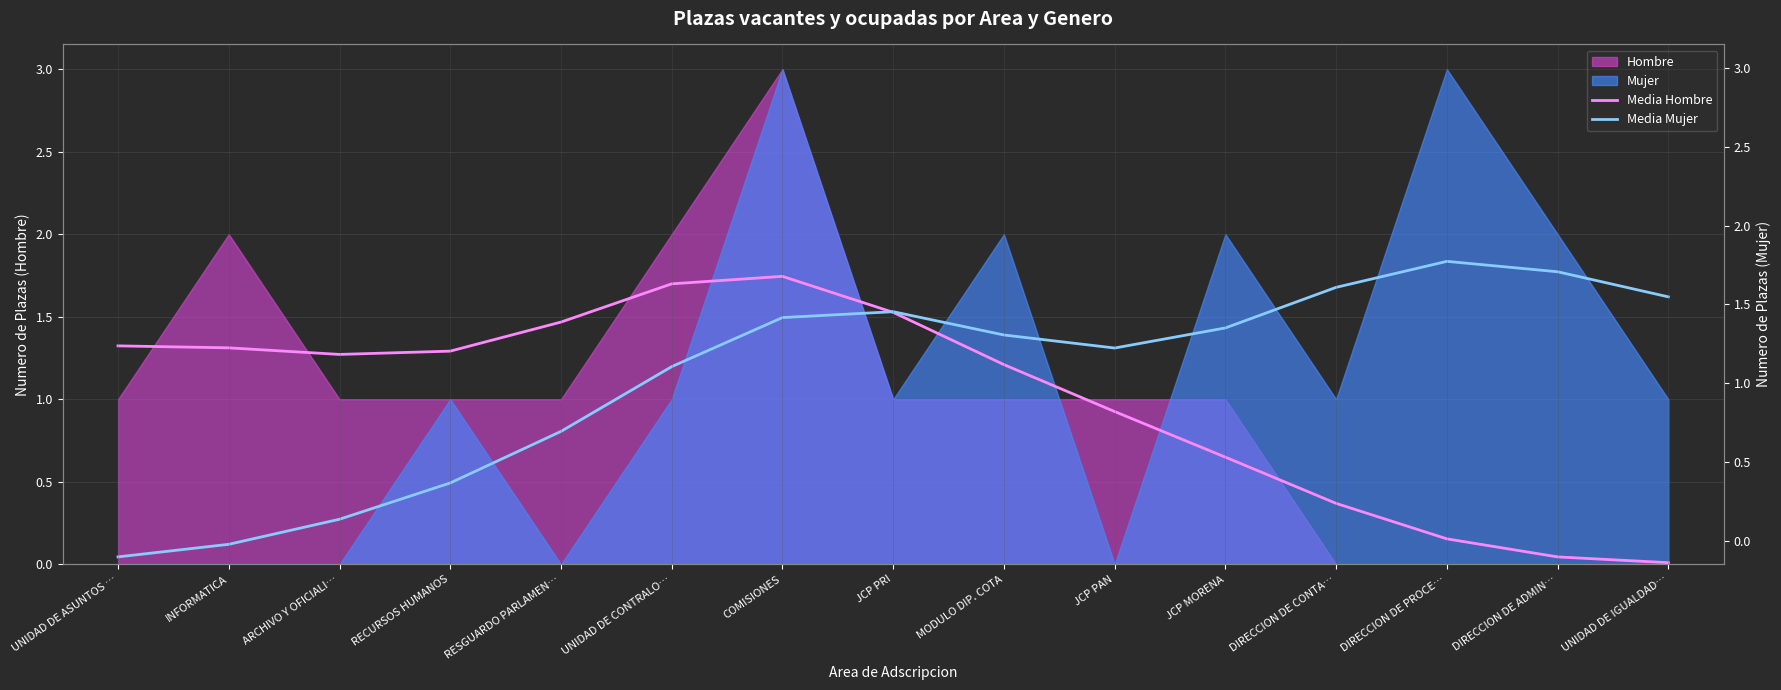

What is the average value of the Media Hombre series?

1.0